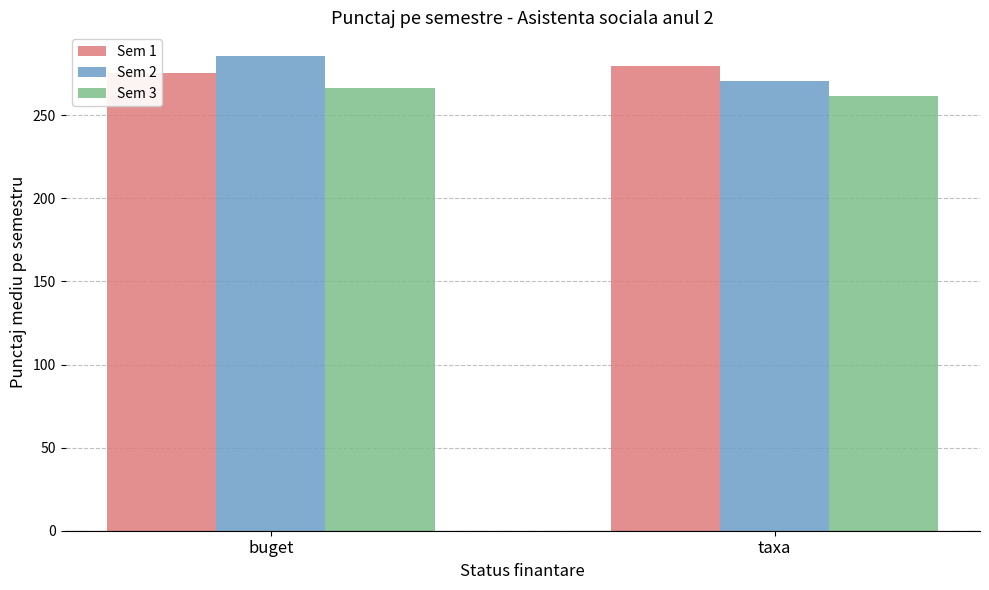

Reading left to right, list all the values displayed in this chart.

Sem 1: 275.2	279.7
Sem 2: 285.6	270.3
Sem 3: 266.1	261.3